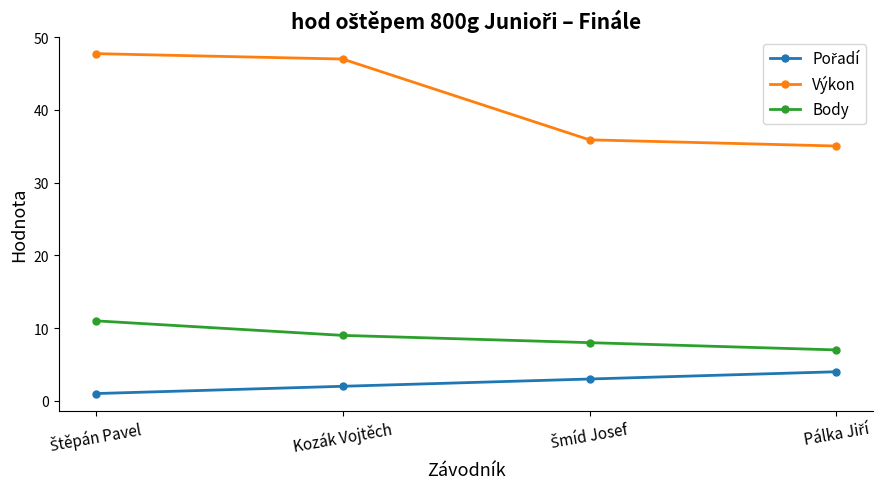

Which series has the largest total across all categories?

Výkon